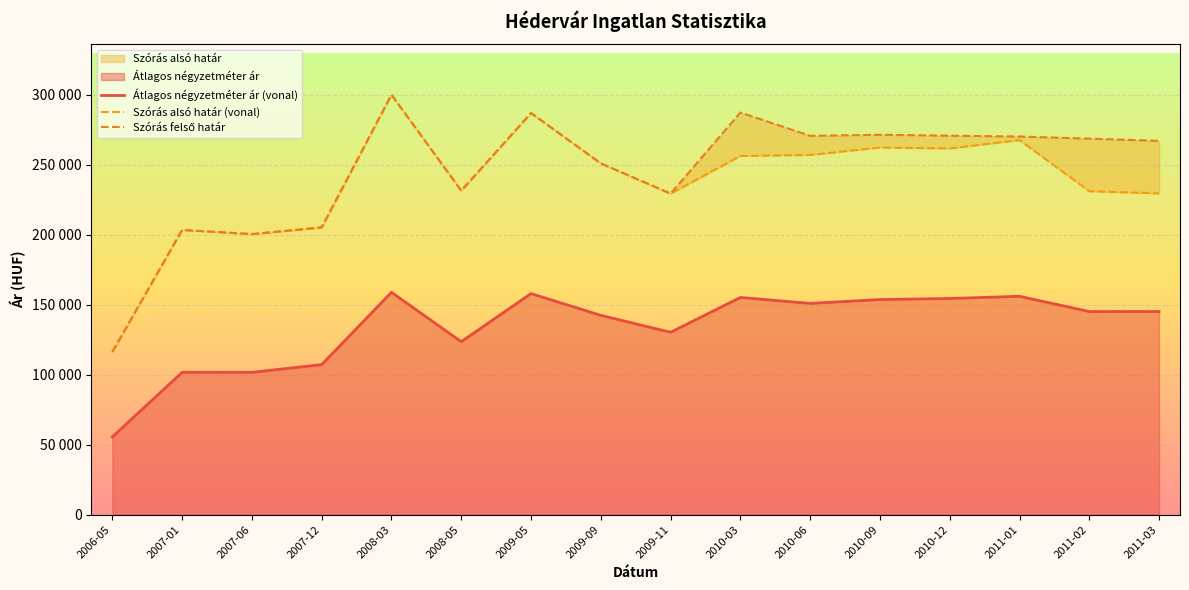

True or false: Szórás alsó határ (vonal) and Szórás felső határ cross at least once.

False